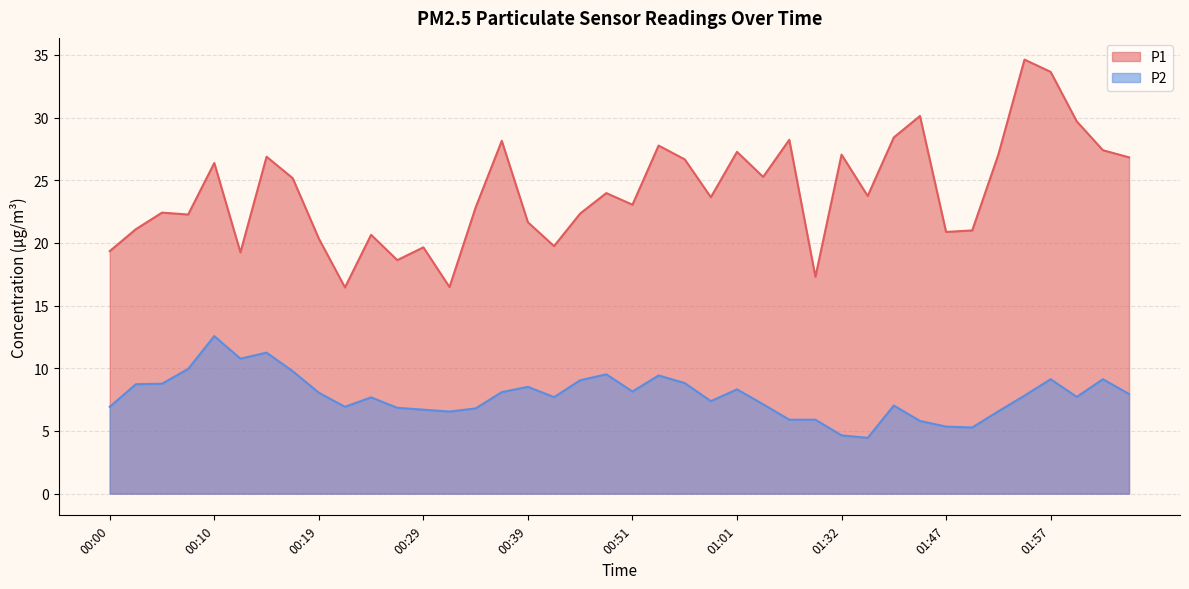

What is the lowest value of the P1 series?

16.4